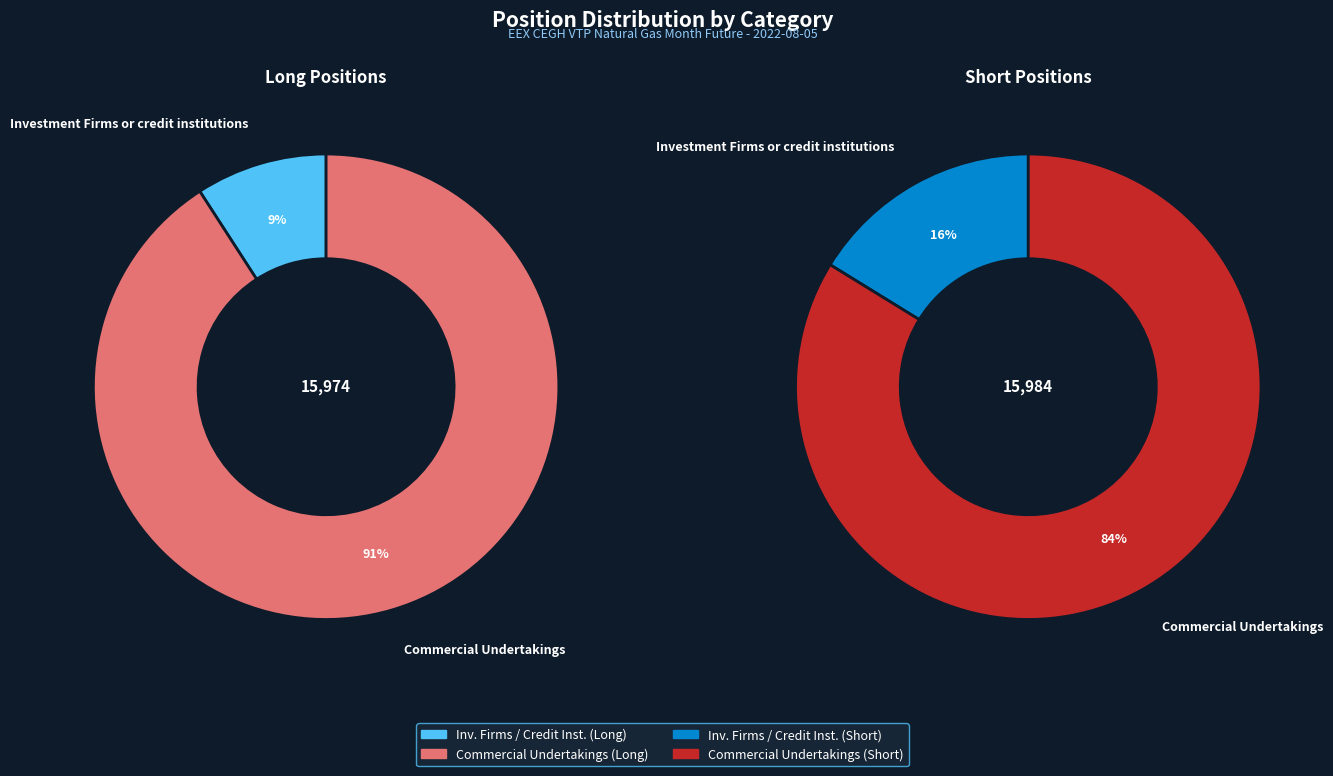

At Commercial Undertakings, list the series in order from smallest to largest.

Short, Long